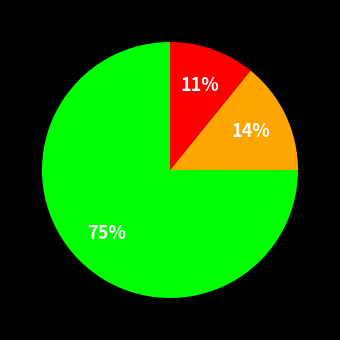

Does any single category account for the majority?

Yes